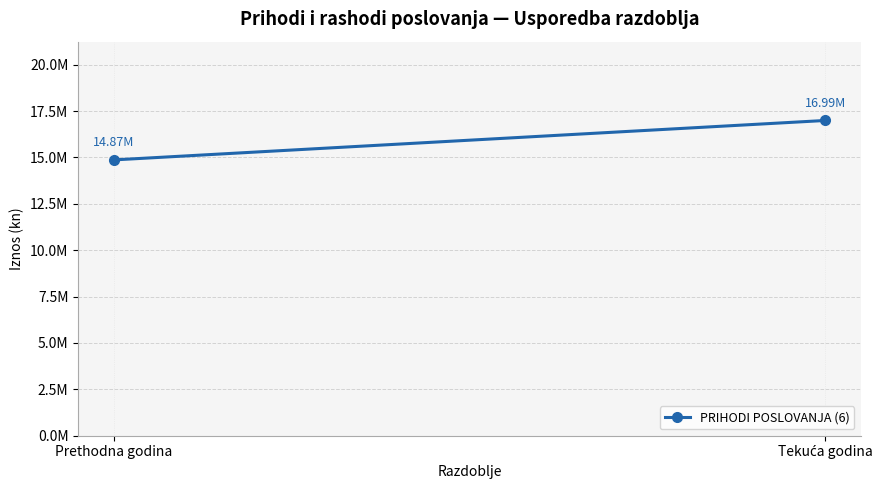

What is the sum of all values?

31856825.3